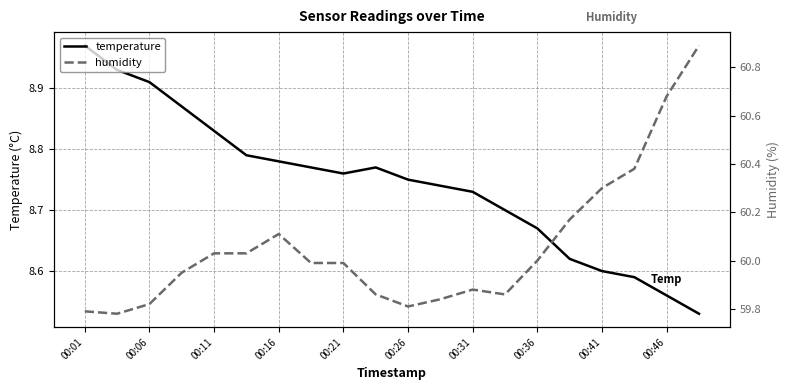

At which label does temperature reach its peak?

00:01